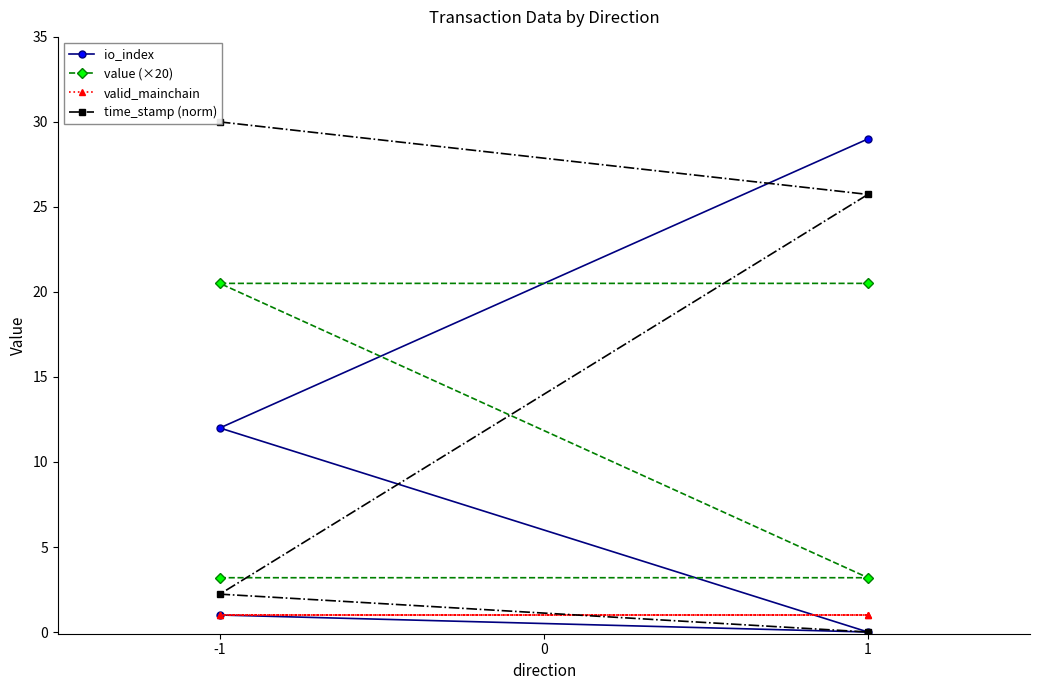

The value of value (×20) at -1 is 3.2. True or false?

True